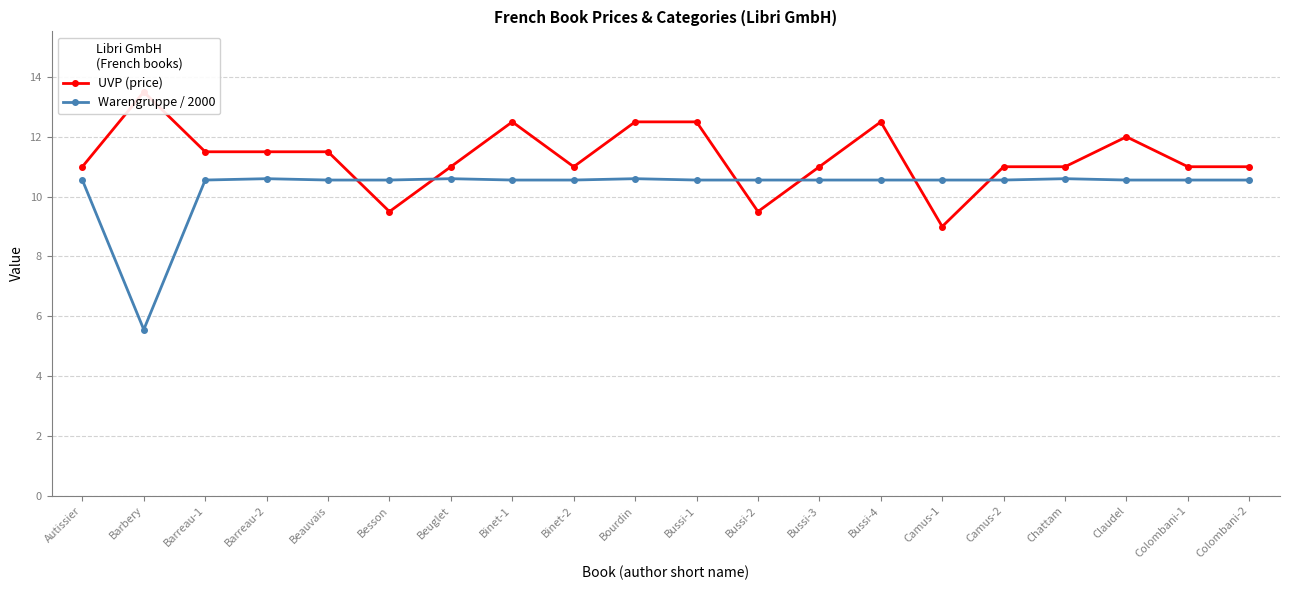

Is the value of UVP (price) at Bussi-4 greater than the value of Warengruppe / 2000 at Beuglet?

Yes